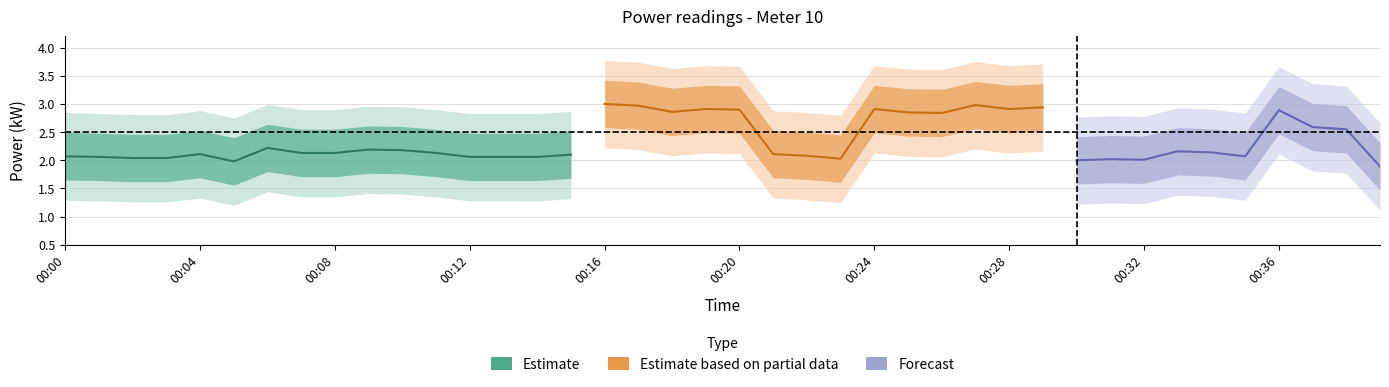

What is the minimum value shown in the chart?

1.1